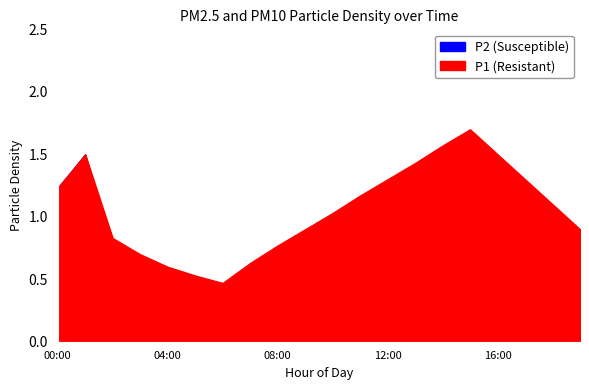

How many data points in P1 are less than 1?

9